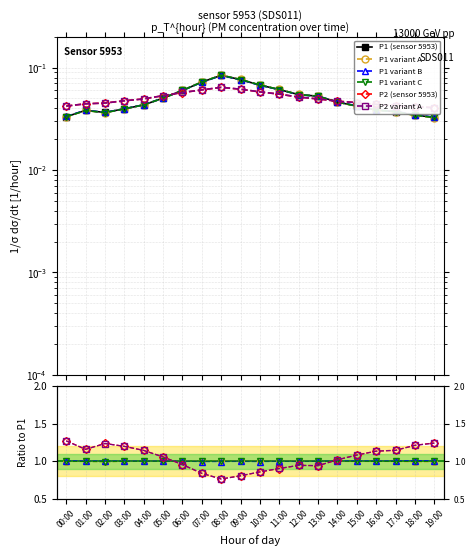

True or false: P1 variant B has a value of 1.0 at 19:00.

True